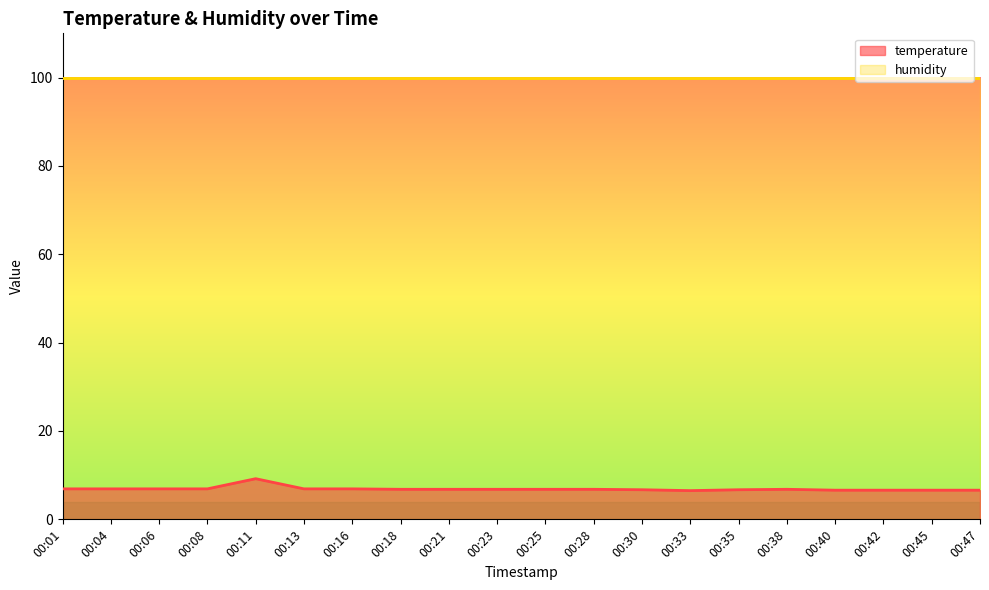

The value at 00:45 is 10.5. True or false?

False